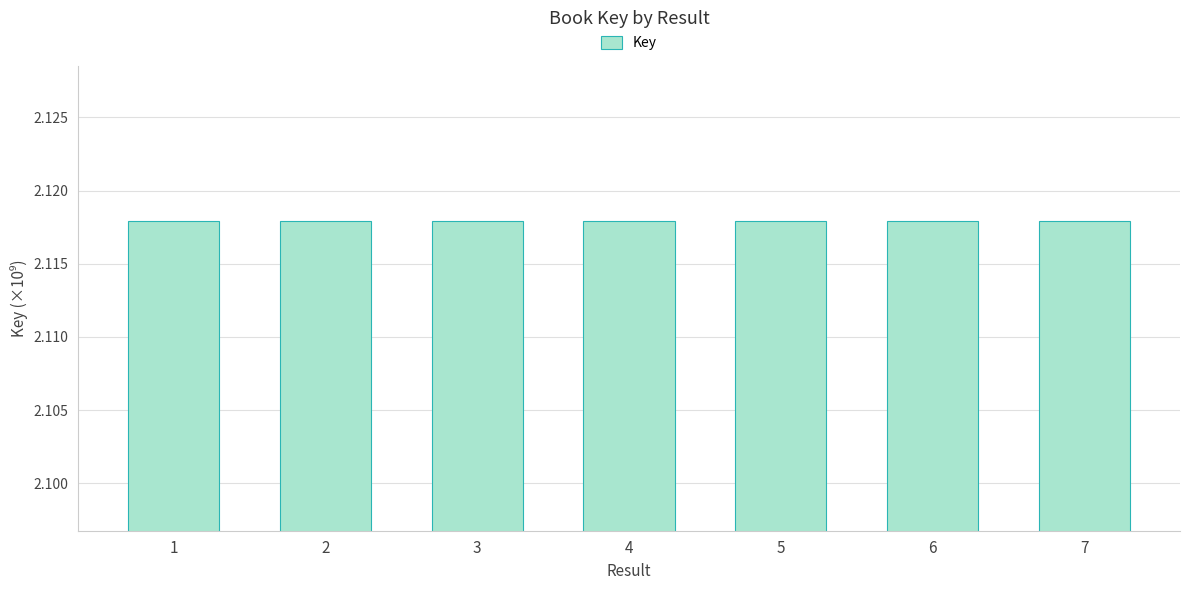

Does the chart contain any negative values?

No